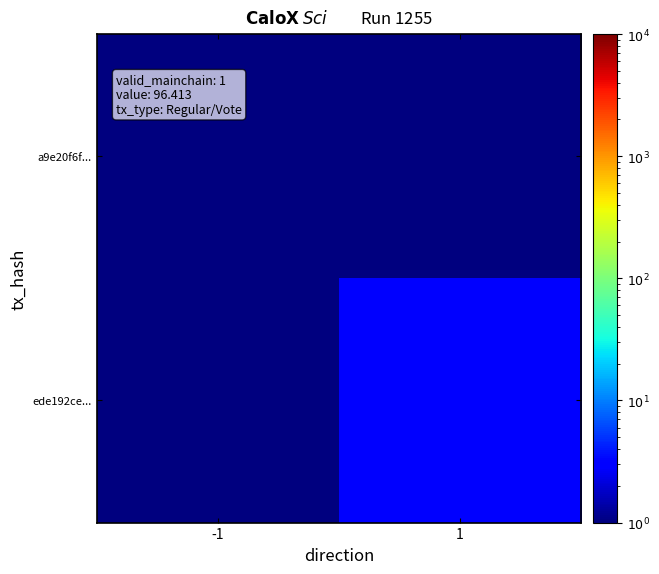

List the series in order of their overall mean, lowest first.

a9e20f6f..., ede192ce...